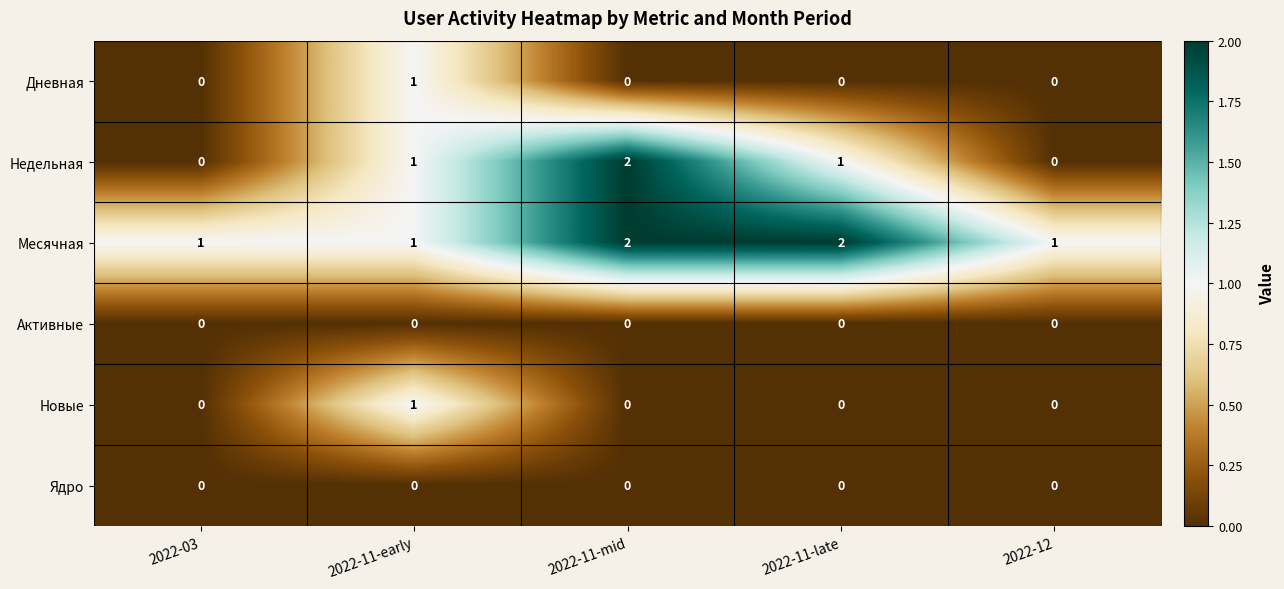

Which series has the largest range (max minus min)?

Недельная